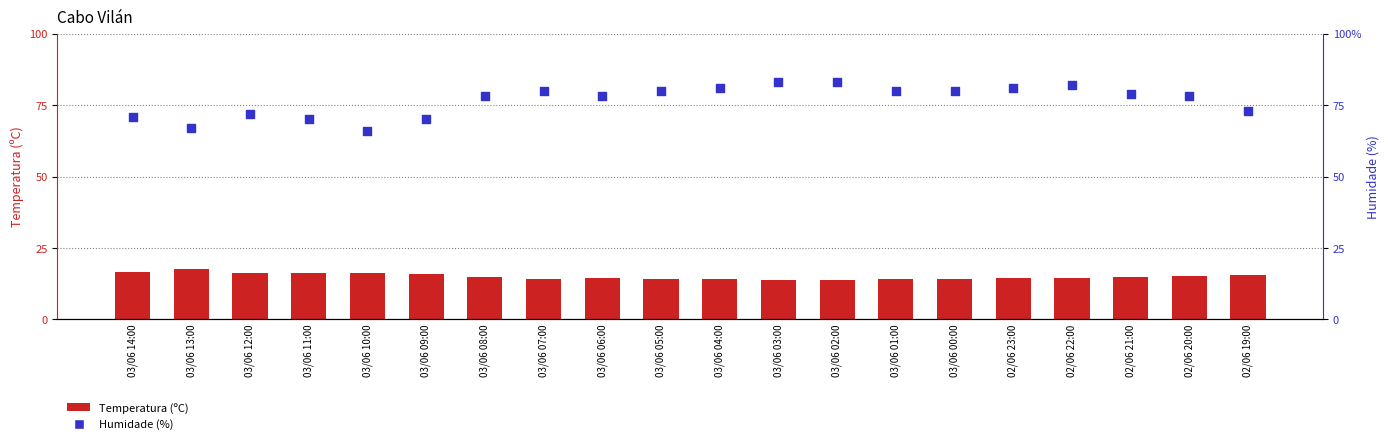

Is the value of Temperatura (ºC) at 03/06 08:00 greater than the value of Humidade (%) at 03/06 11:00?

No